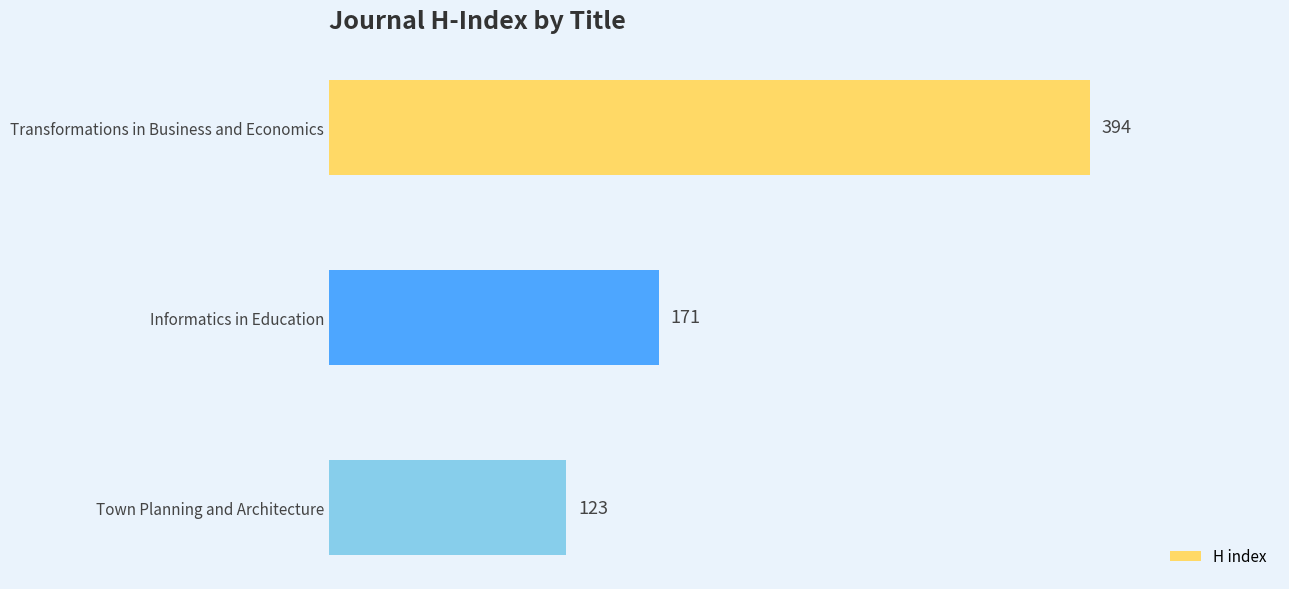

How many bars are there in total?

3